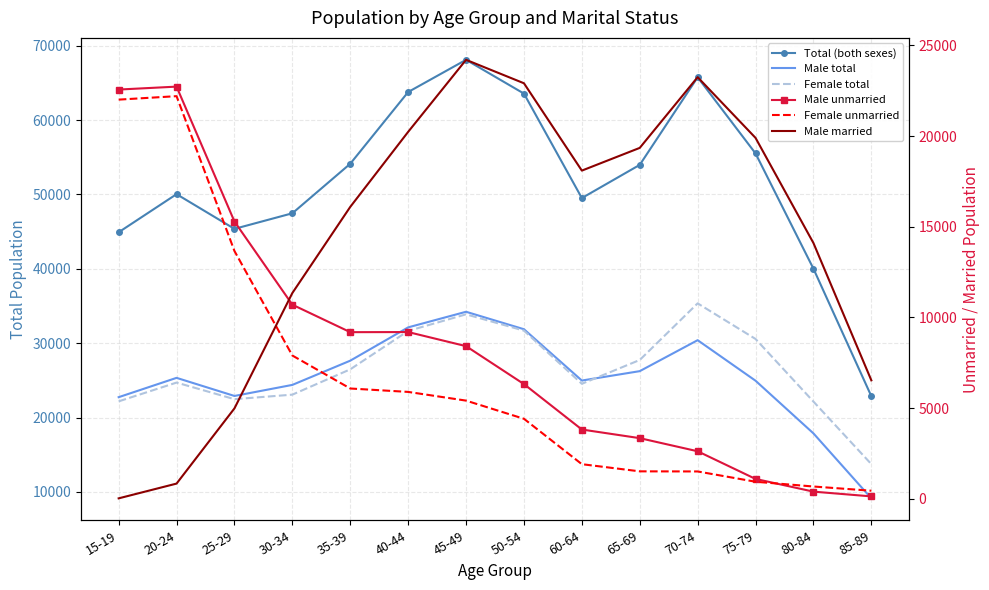

List the series in order of their peak value, highest first.

Total (both sexes), Female total, Male total, Male married, Male unmarried, Female unmarried